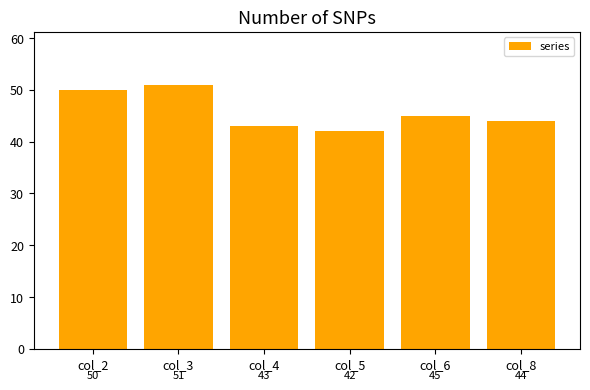

Reading left to right, what are all the values shown in this chart?

50	51	43	42	45	44